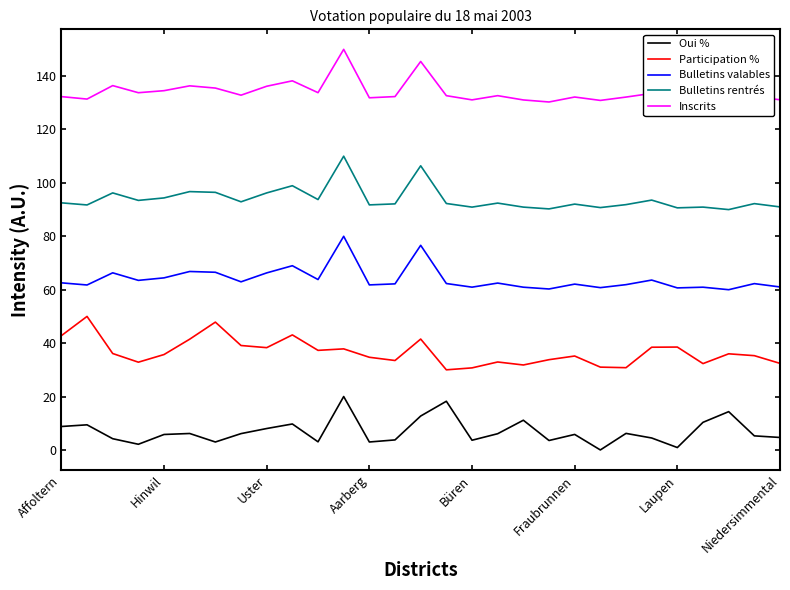

True or false: Bulletins rentrés and Bulletins valables cross at least once.

False